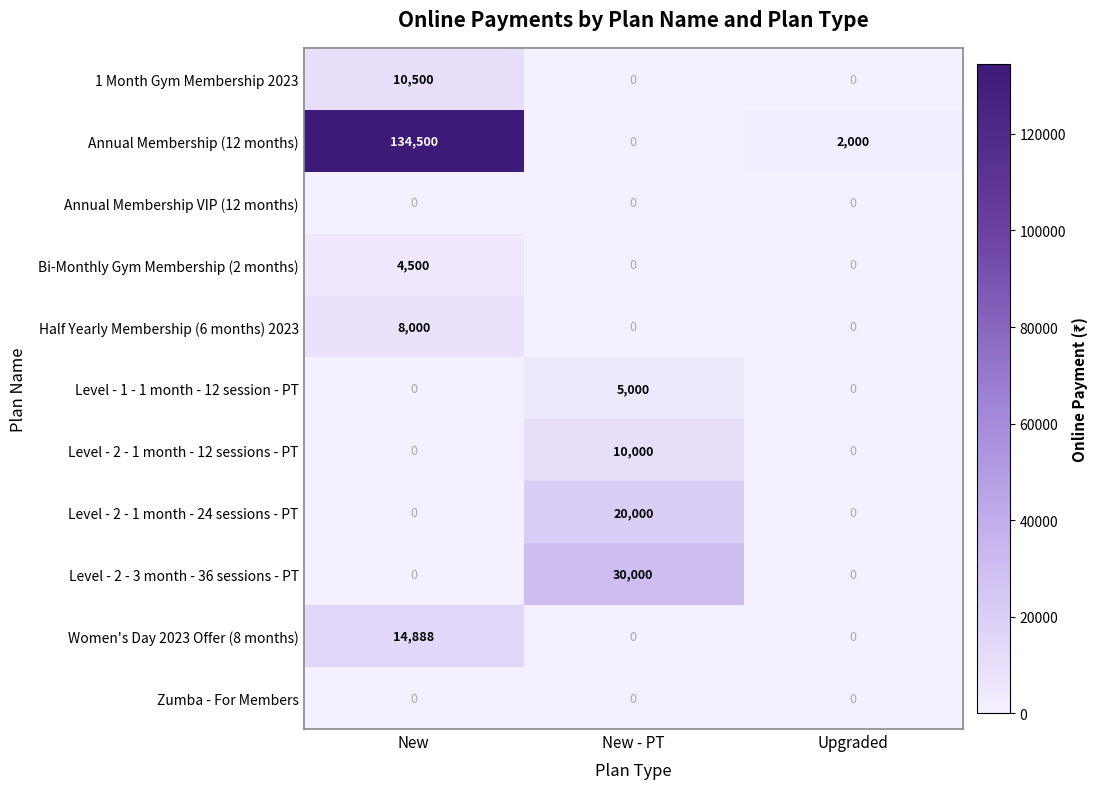

At which category is the sum across all series the highest?

New